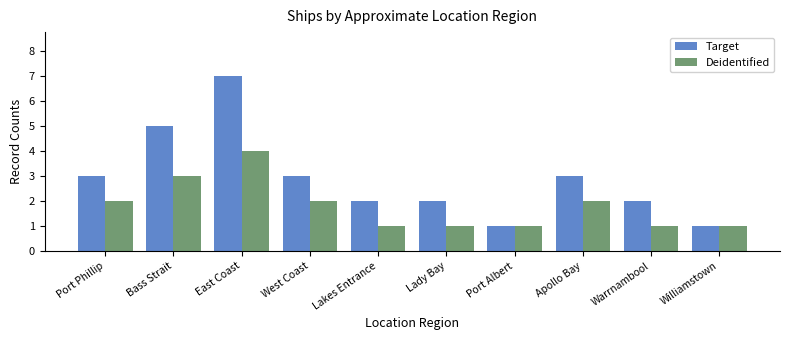

How many data points in Target are less than 3?

5